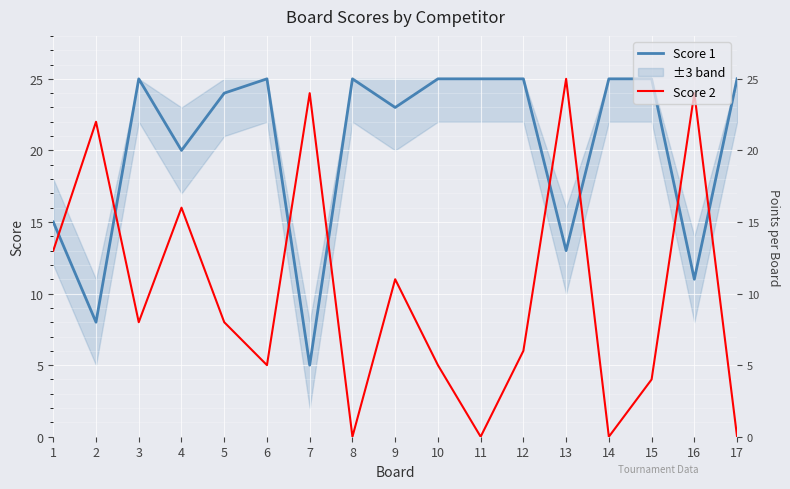

How many series are shown in this chart?

2